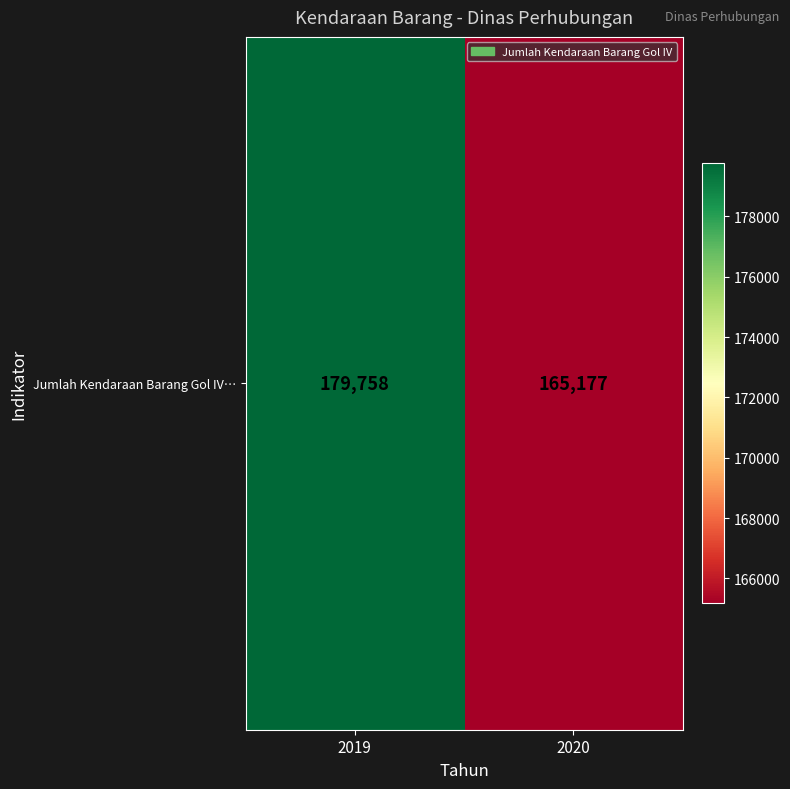

What is the ratio of the value at 2019 to the value at 2020?

1.1